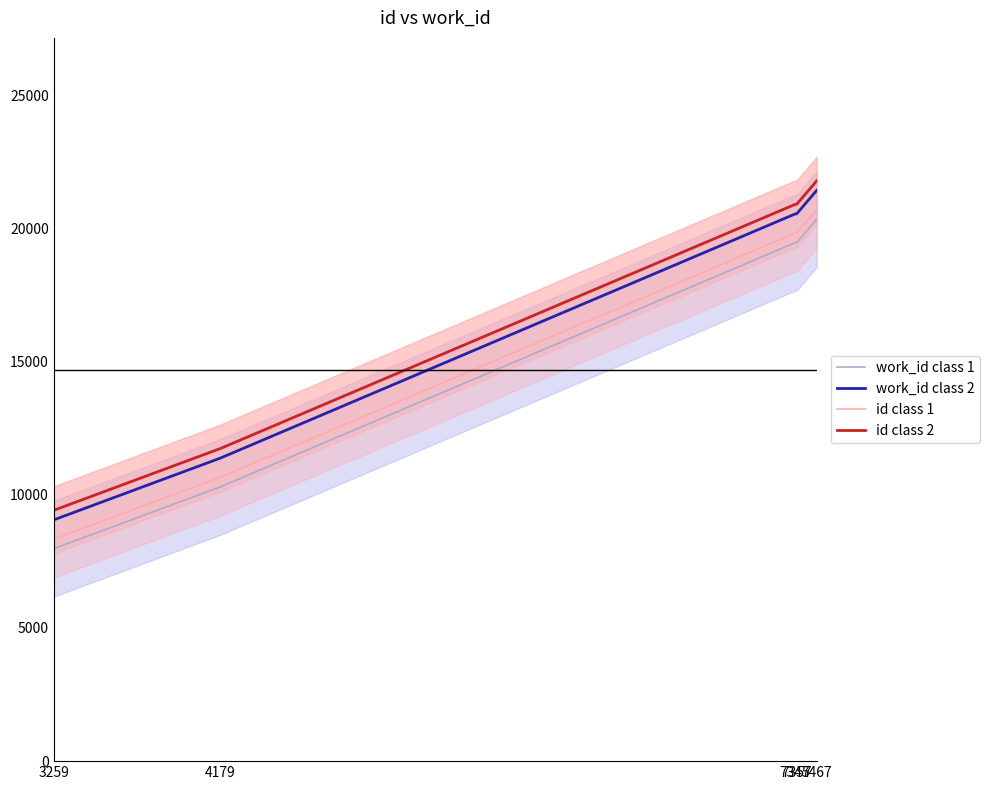

At which label is work_id class 1 closest to 14163?

4179